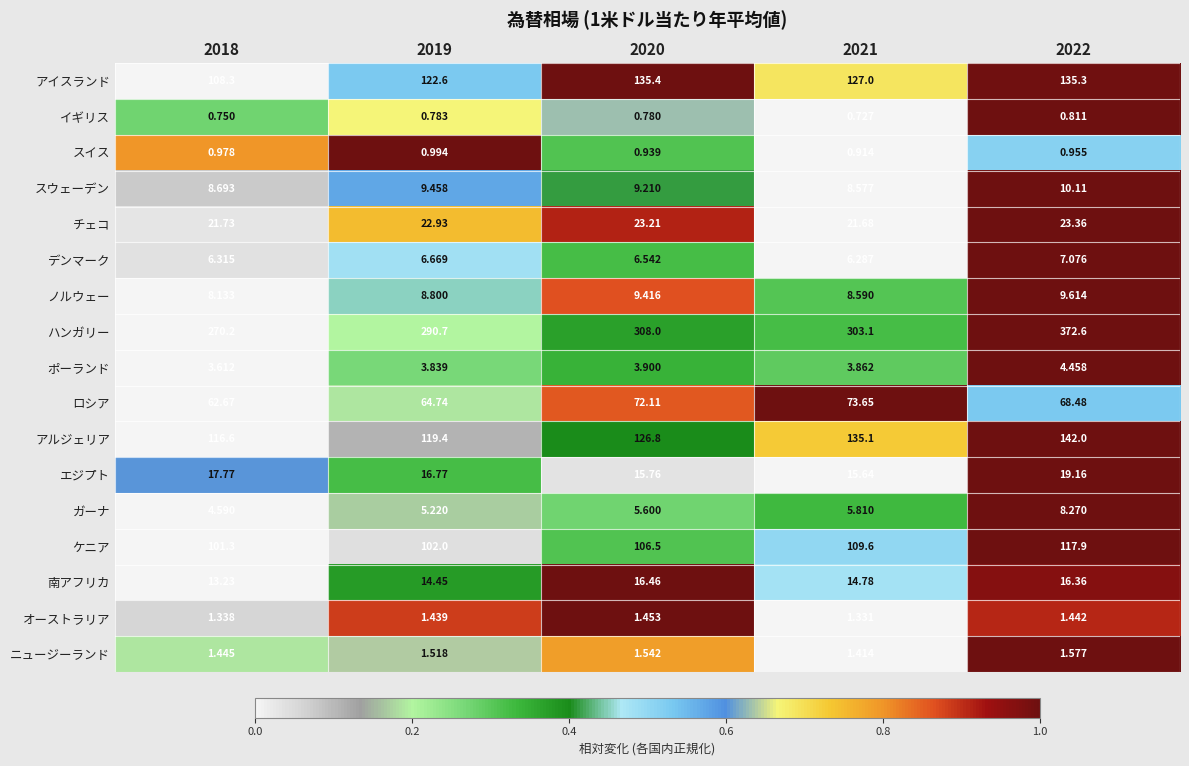

Rank the series by their maximum value, from highest to lowest.

ハンガリー, アルジェリア, アイスランド, ケニア, ロシア, チェコ, エジプト, 南アフリカ, スウェーデン, ノルウェー, ガーナ, デンマーク, ポーランド, ニュージーランド, オーストラリア, スイス, イギリス